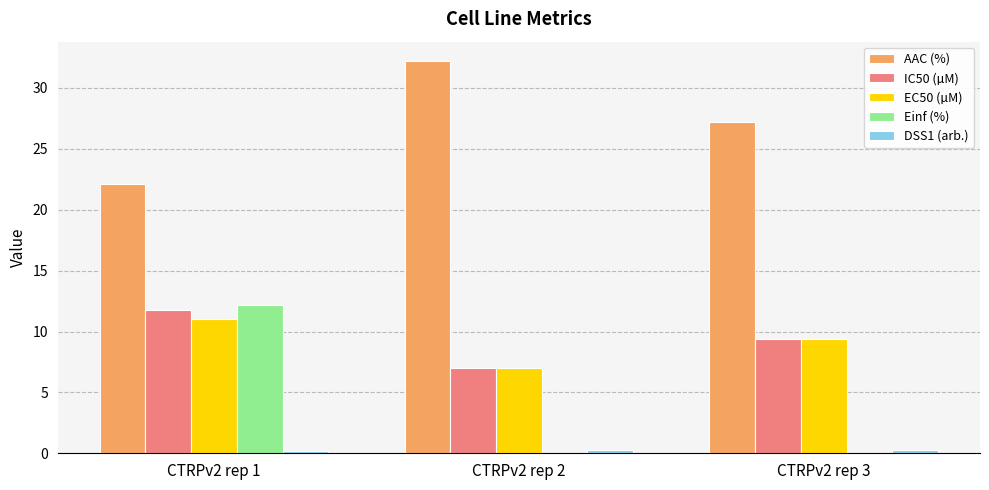

What is the greatest value displayed?

32.2